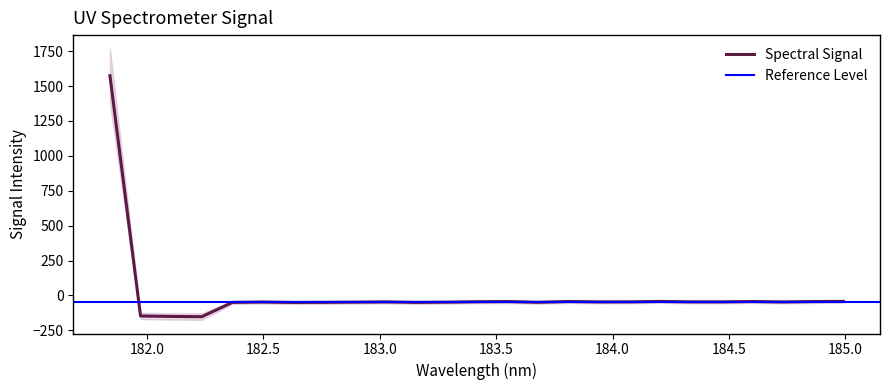

Between 184.0735234058 and 183.6800245112, which is larger?

184.0735234058